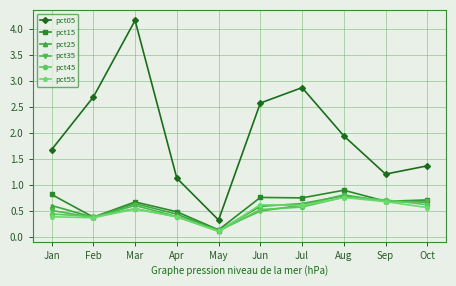

Is the value of pct15 at Jan greater than the value of pct25 at Oct?

Yes